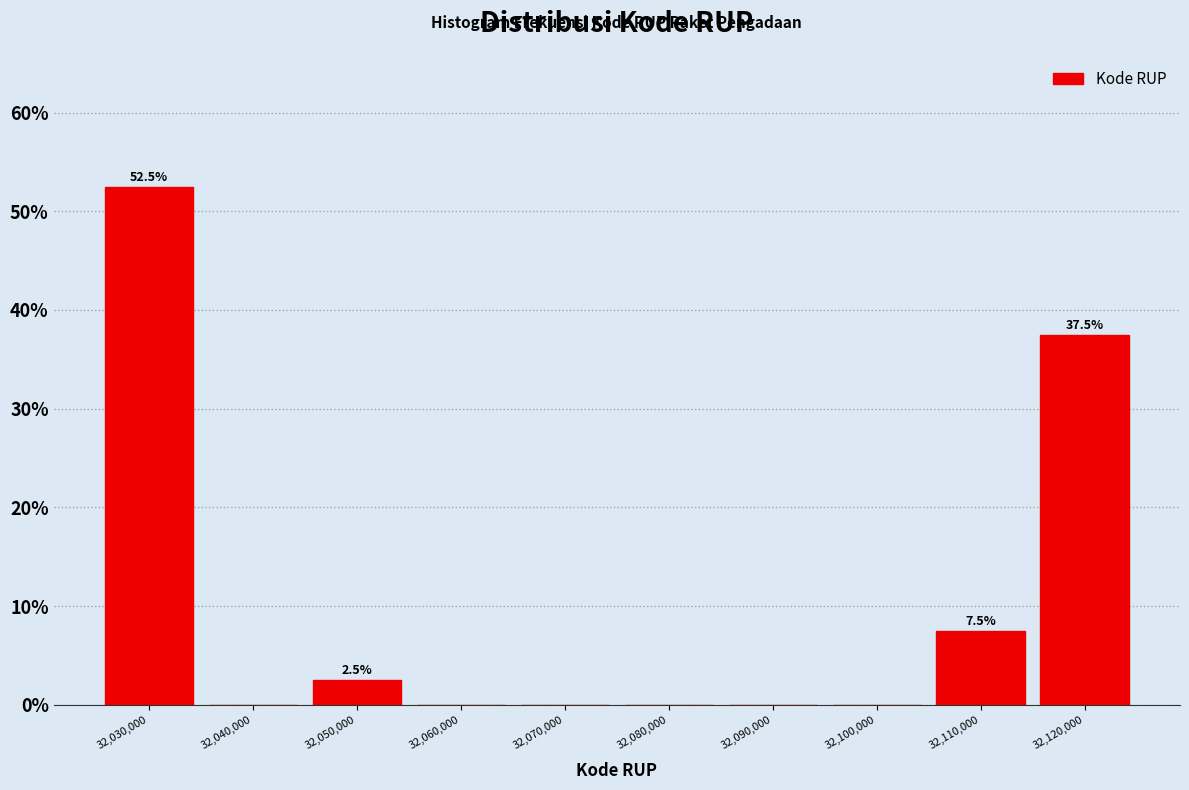

Reading left to right, list all the values displayed in this chart.

32,030,000=52.5	32,040,000=0.0	32,050,000=2.5	32,060,000=0.0	32,070,000=0.0	32,080,000=0.0	32,090,000=0.0	32,100,000=0.0	32,110,000=7.5	32,120,000=37.5